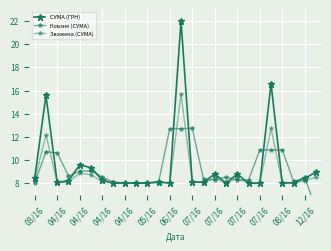

Count the number of data series in this chart.

3